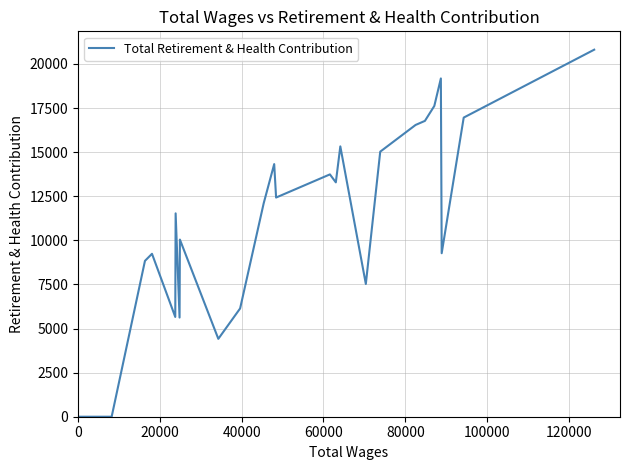

What is the difference between the maximum and minimum values?

20811